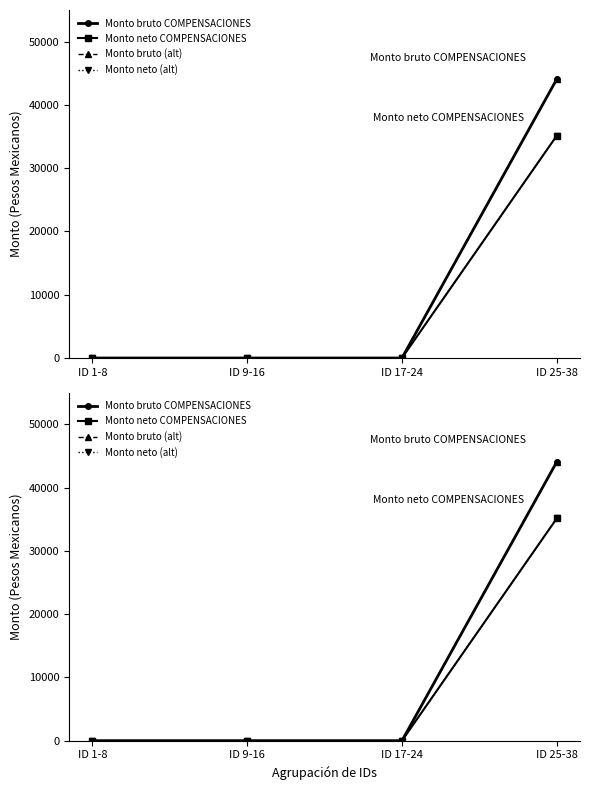

What position from the right is ID 17-24?

2